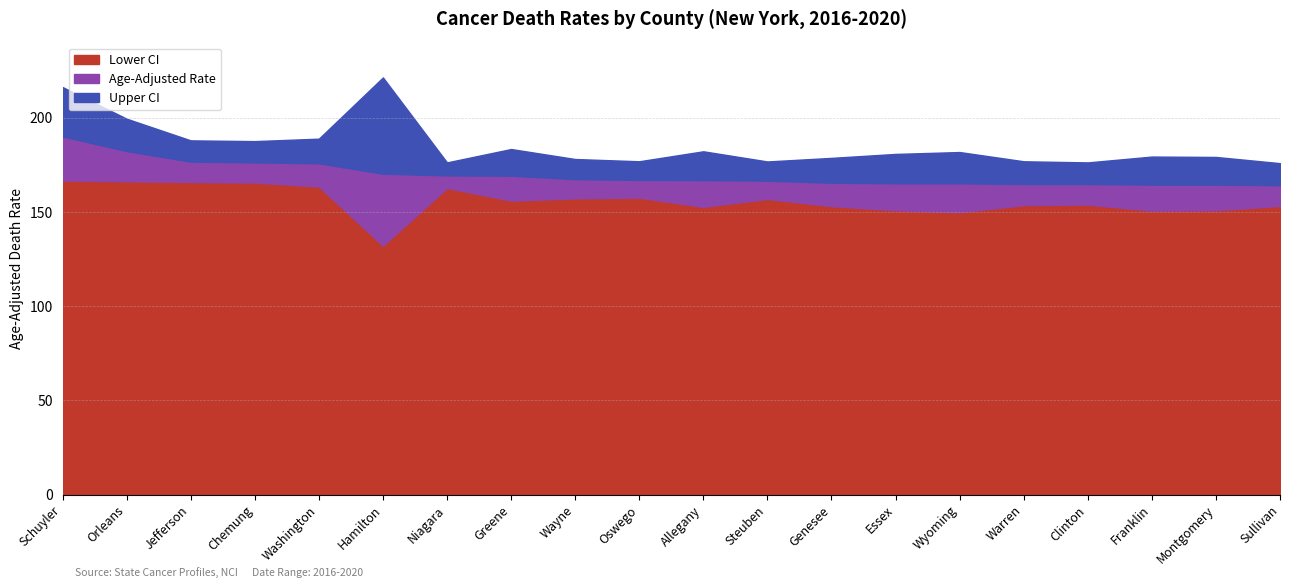

How many data points in Lower CI are above 156?

9